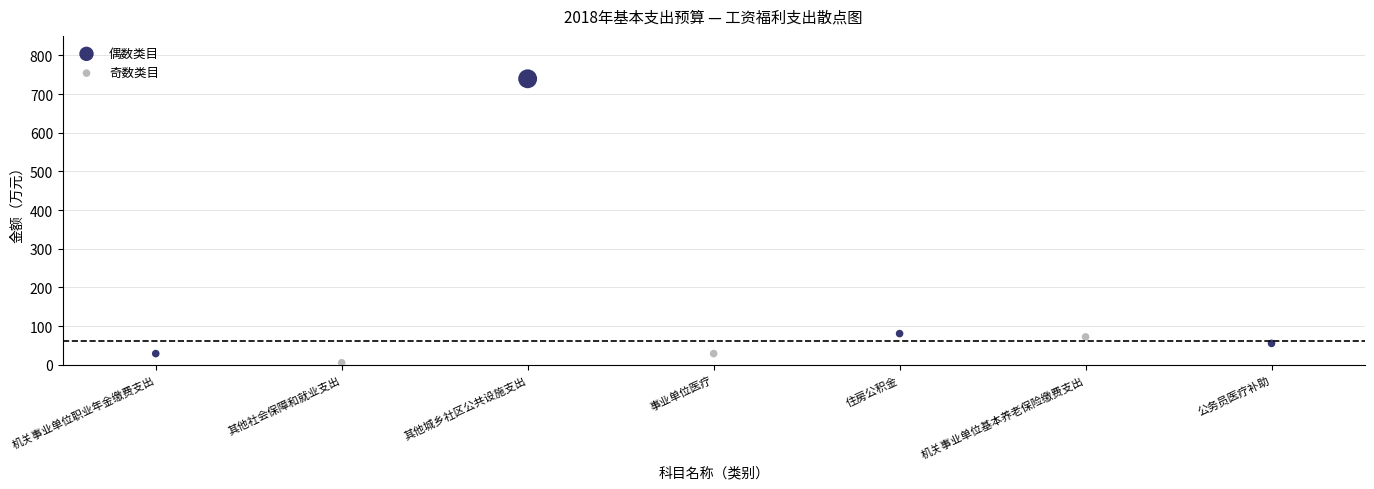

Which series contains the highest Y value?

偶数类目